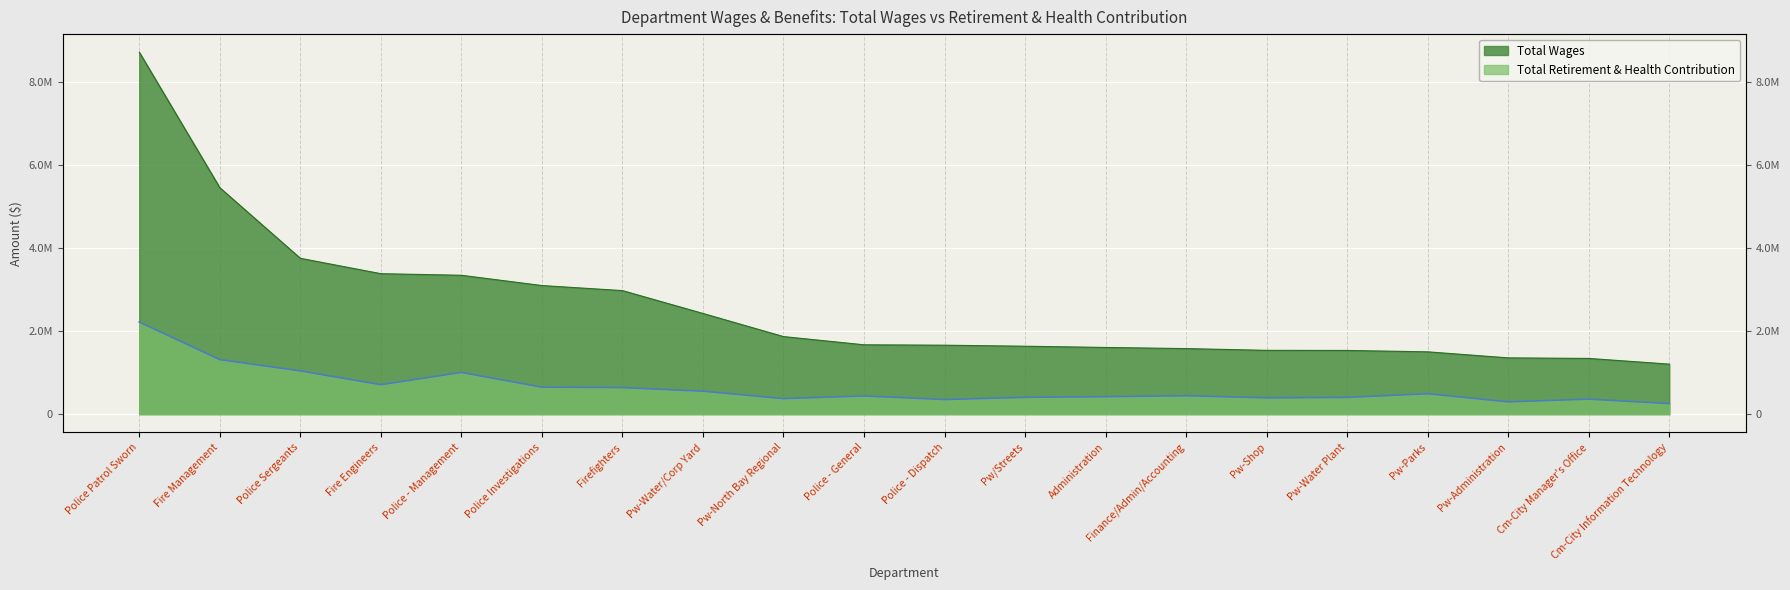

At which label does Total Retirement & Health Contribution first exceed 441719?

Police Patrol Sworn